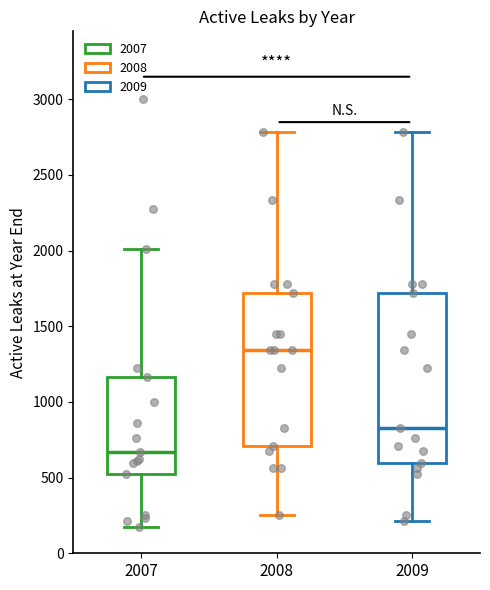

Comparing the boxes themselves (not the whiskers), which one is the tallest?

2009